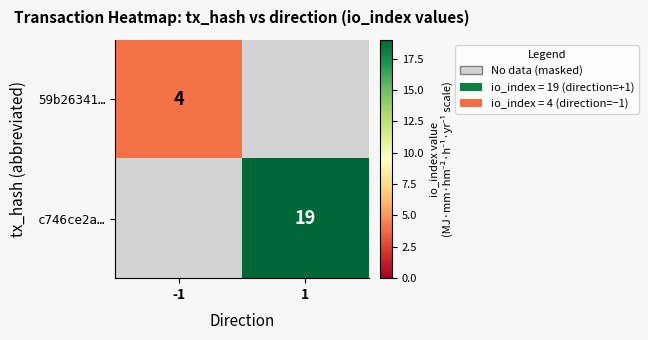

Is it true that c746ce2a… equals 19 at 1?

True